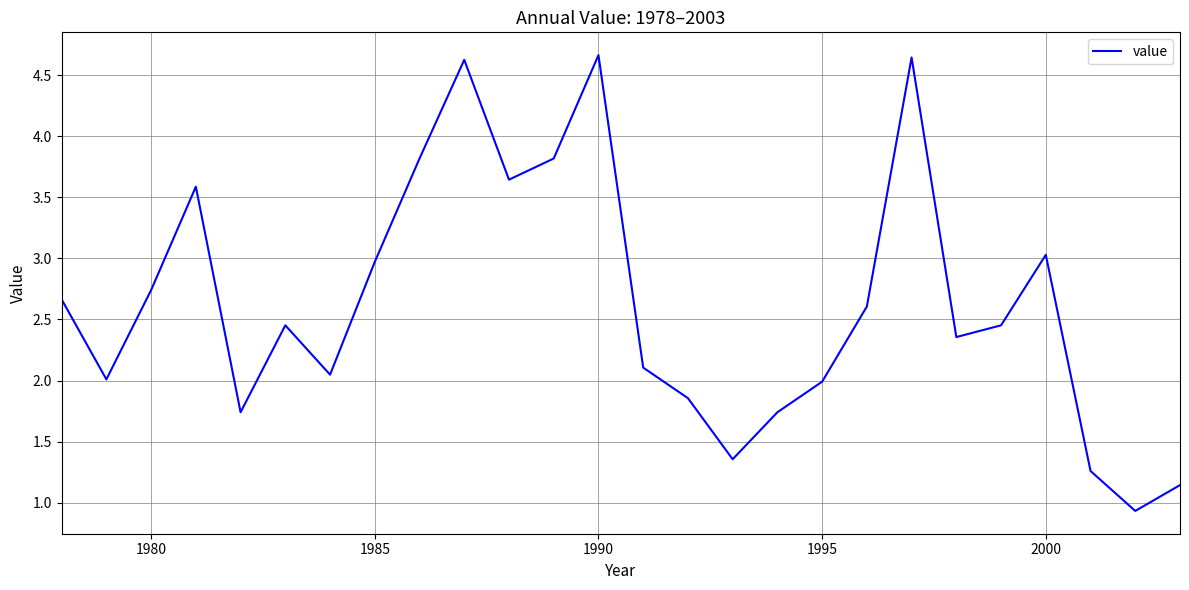

What is the maximum value shown in the chart?

4.7